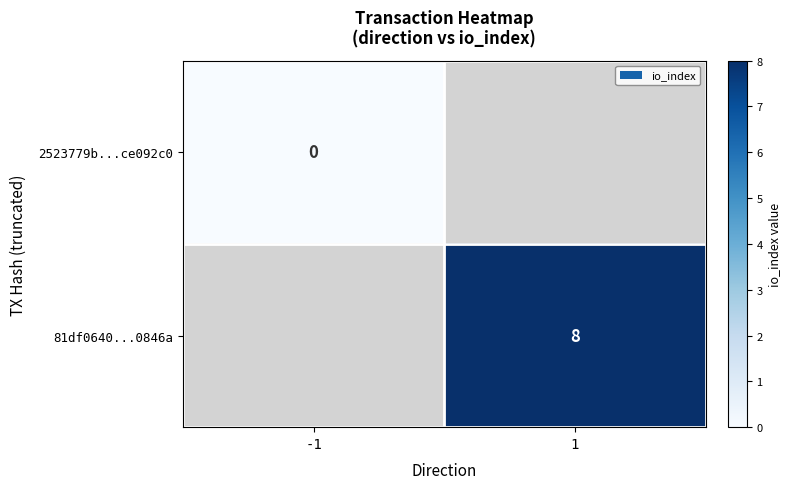

True or false: 81df0640...0846a has a value of 11 at 1.

False